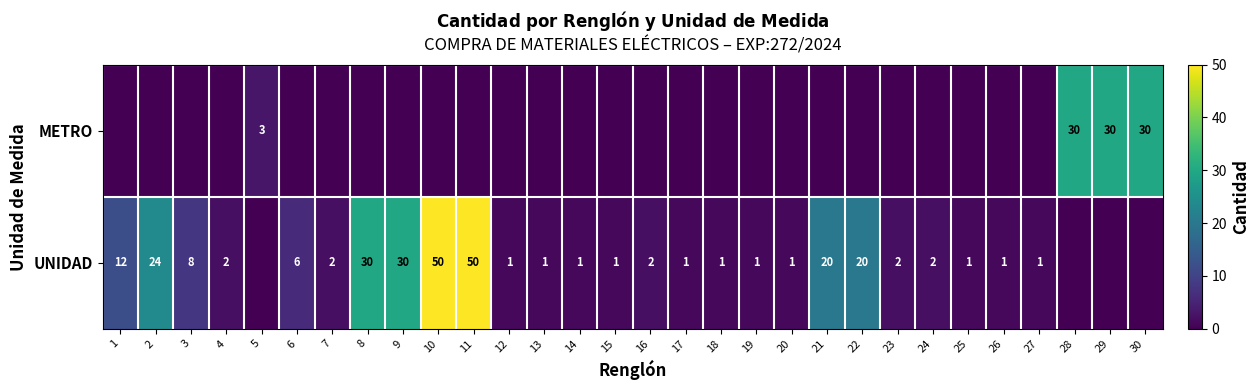

At which category is the sum across all series the highest?

10